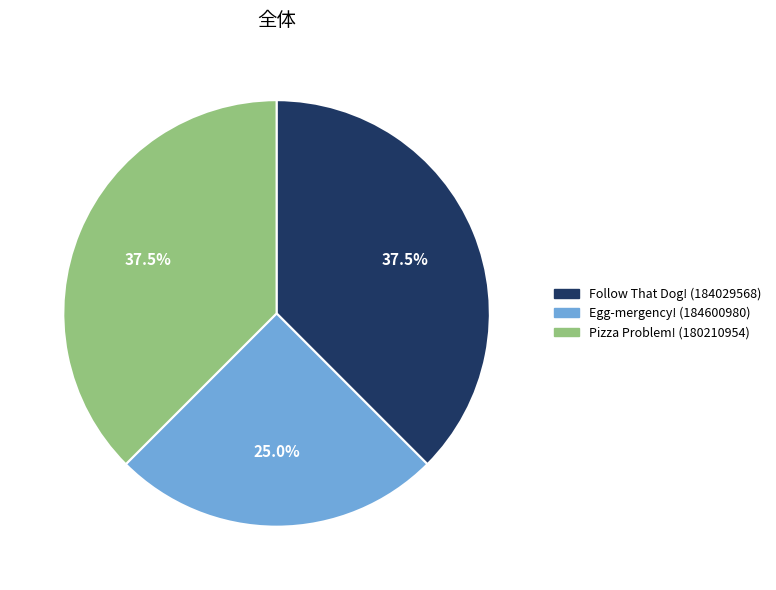

Count the number of slices in the pie.

3